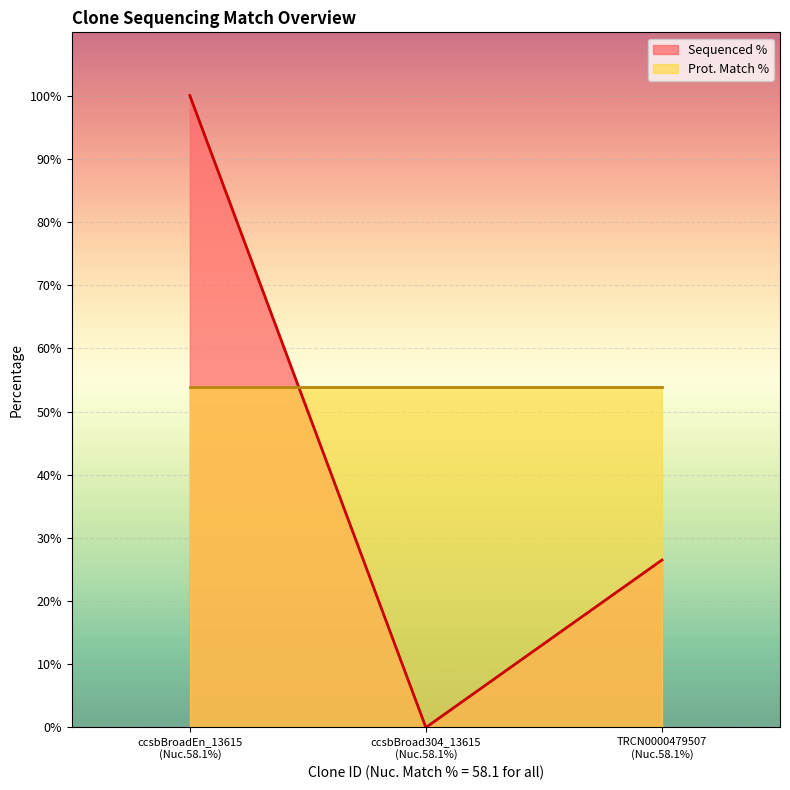

Rank the series by their average value, from lowest to highest.

Sequenced %, Prot. Match %